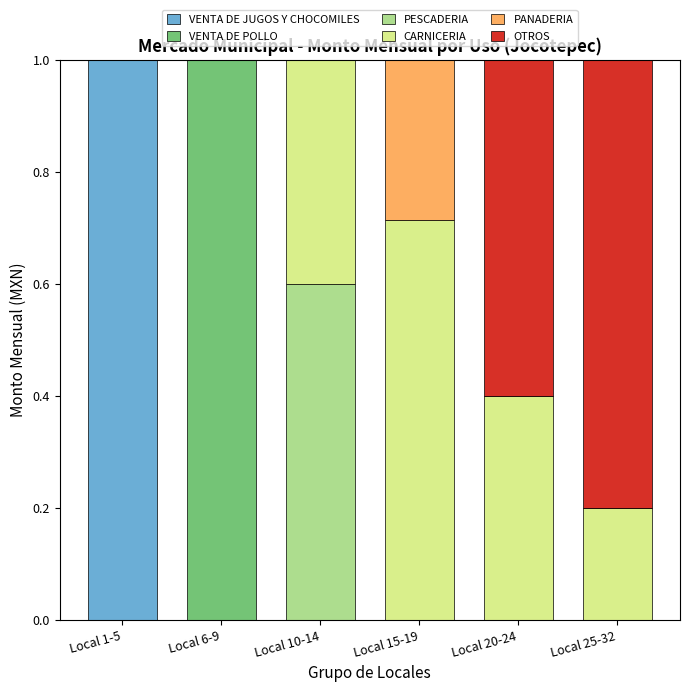

How many distinct data groups are displayed?

6